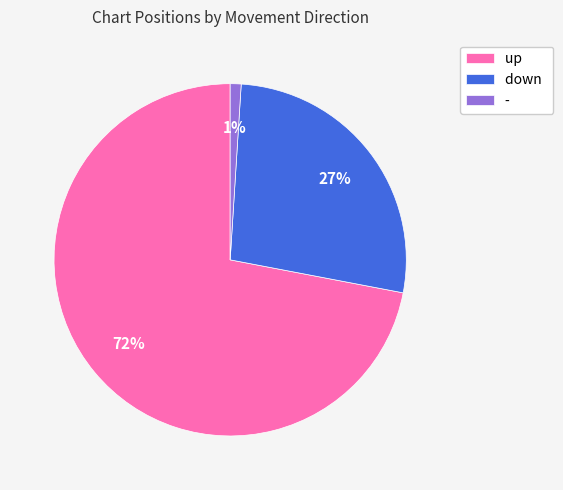

To the nearest percent, what percentage of the pie is down?

27%